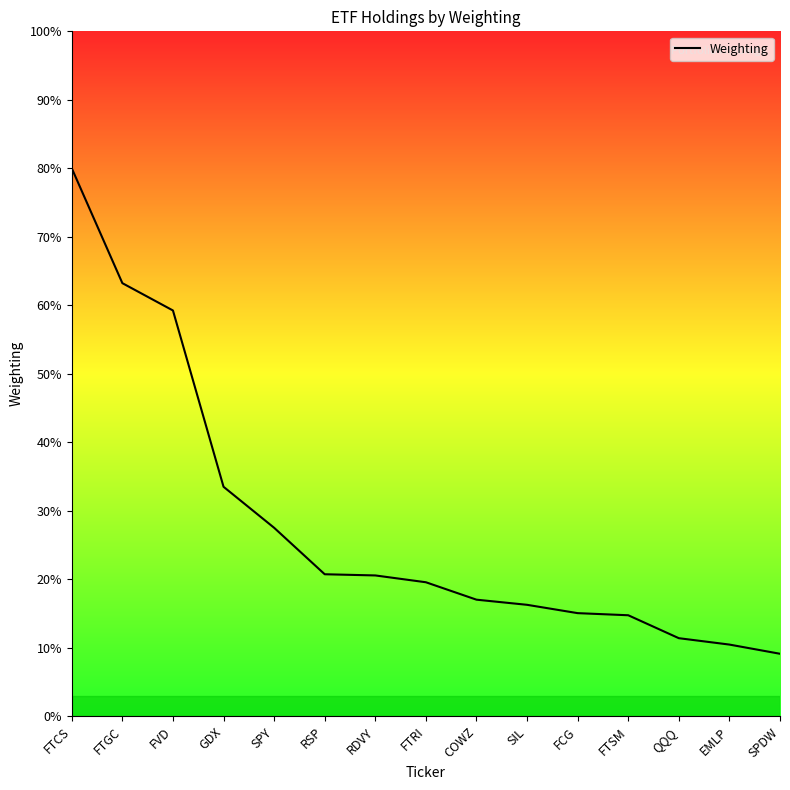

What position from the left is RSP?

6